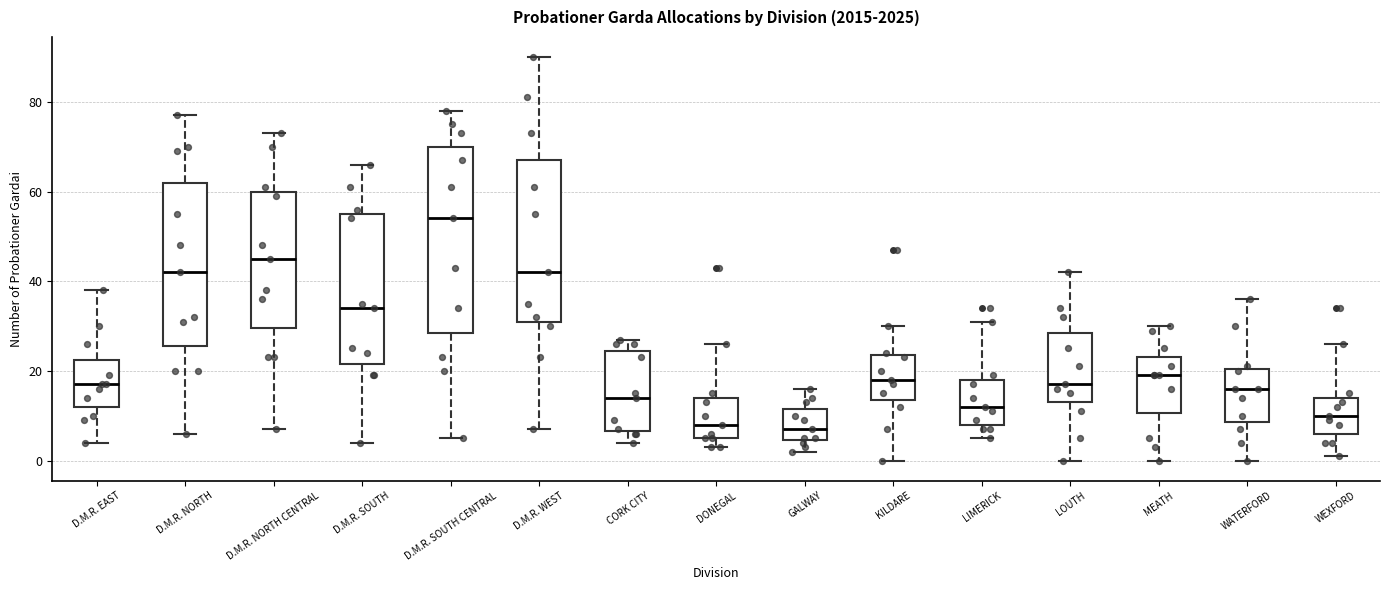

Reading left to right, transcribe this box plot: for each box, give where its median line is, the range the box spans, and where its two whiskers end, as read against the y-axis. The values are not printed on the chart, so give them approximately, as read against the axis.

D.M.R. EAST: median 18, box 12 to 22, whiskers 4 to 38
D.M.R. NORTH: median 42, box 26 to 62, whiskers 6 to 78
D.M.R. NORTH CENTRAL: median 46, box 30 to 60, whiskers 8 to 74
D.M.R. SOUTH: median 34, box 22 to 56, whiskers 4 to 66
D.M.R. SOUTH CENTRAL: median 54, box 28 to 70, whiskers 6 to 78
D.M.R. WEST: median 42, box 32 to 68, whiskers 8 to 90
CORK CITY: median 14, box 6 to 24, whiskers 4 to 28
DONEGAL: median 8, box 6 to 14, whiskers 4 to 26
GALWAY: median 8, box 4 to 12, whiskers 2 to 16
KILDARE: median 18, box 14 to 24, whiskers 0 to 30
LIMERICK: median 12, box 8 to 18, whiskers 6 to 32
LOUTH: median 18, box 14 to 28, whiskers 0 to 42
MEATH: median 20, box 10 to 24, whiskers 0 to 30
WATERFORD: median 16, box 8 to 20, whiskers 0 to 36
WEXFORD: median 10, box 6 to 14, whiskers 2 to 26